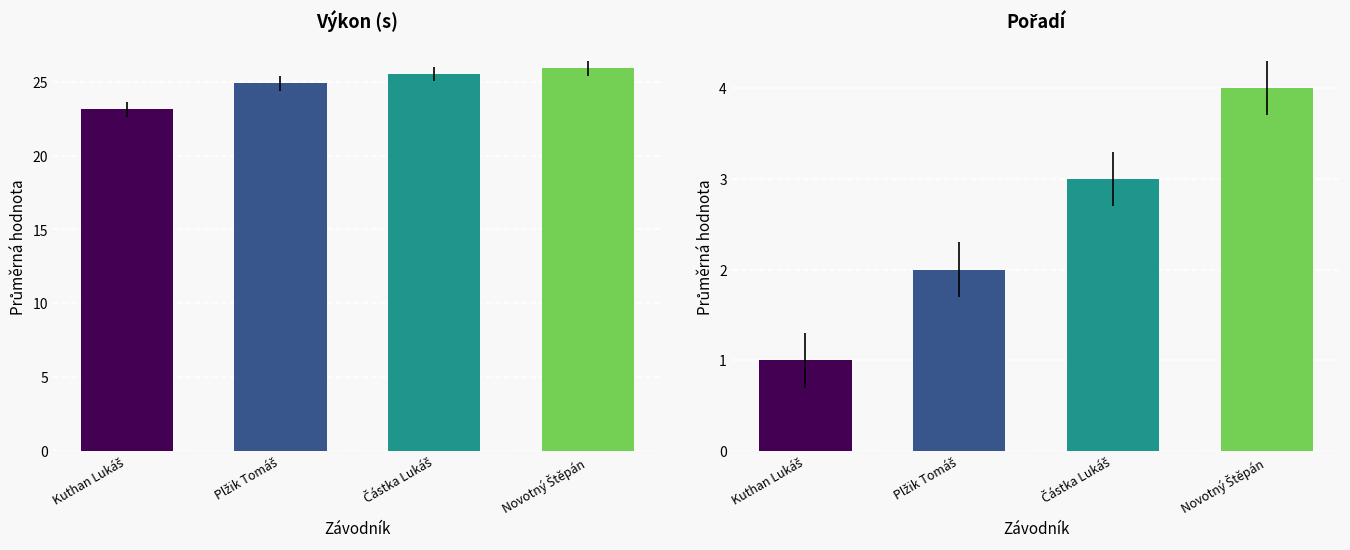

What is the spread (max minus min) of values at Plžik Tomáš?

22.9